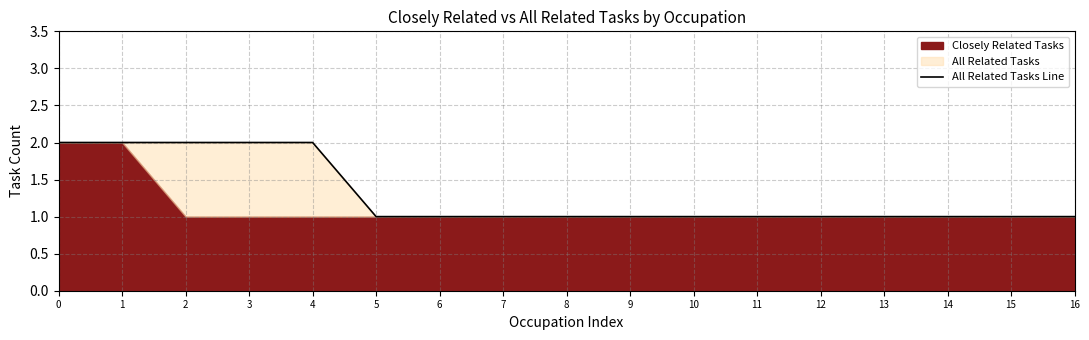

What is the difference between the second highest and minimum values?

1